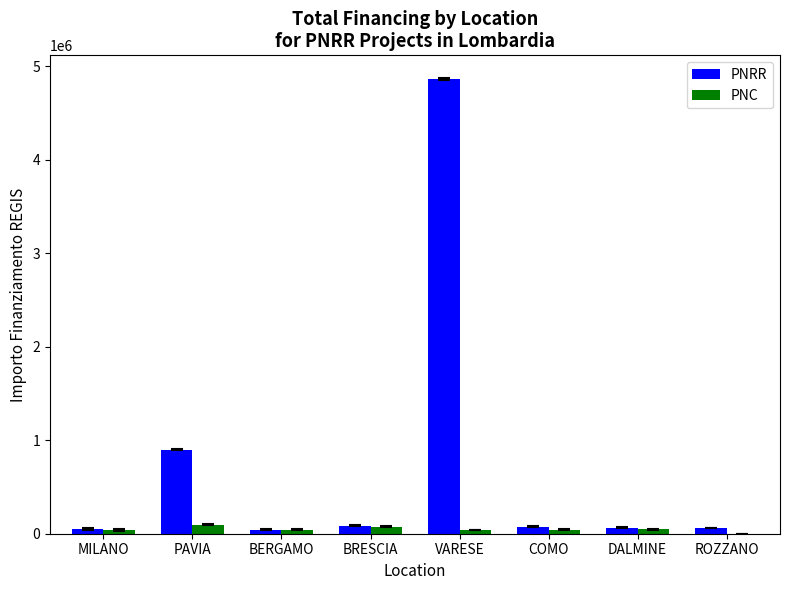

At which label is PNRR closest to 2453742?

PAVIA